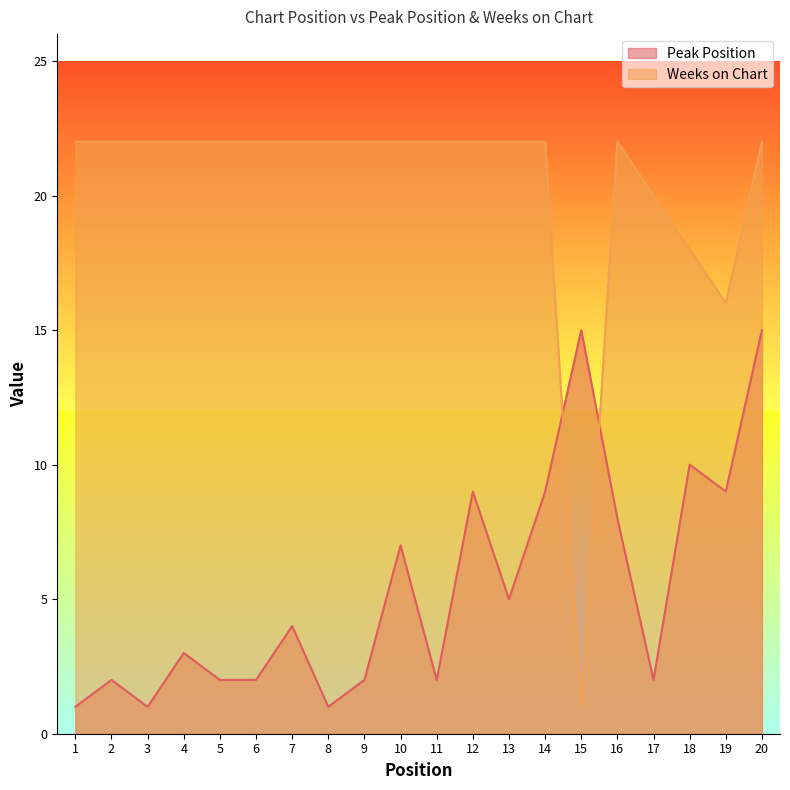

What is the total value across all series at 1?

23